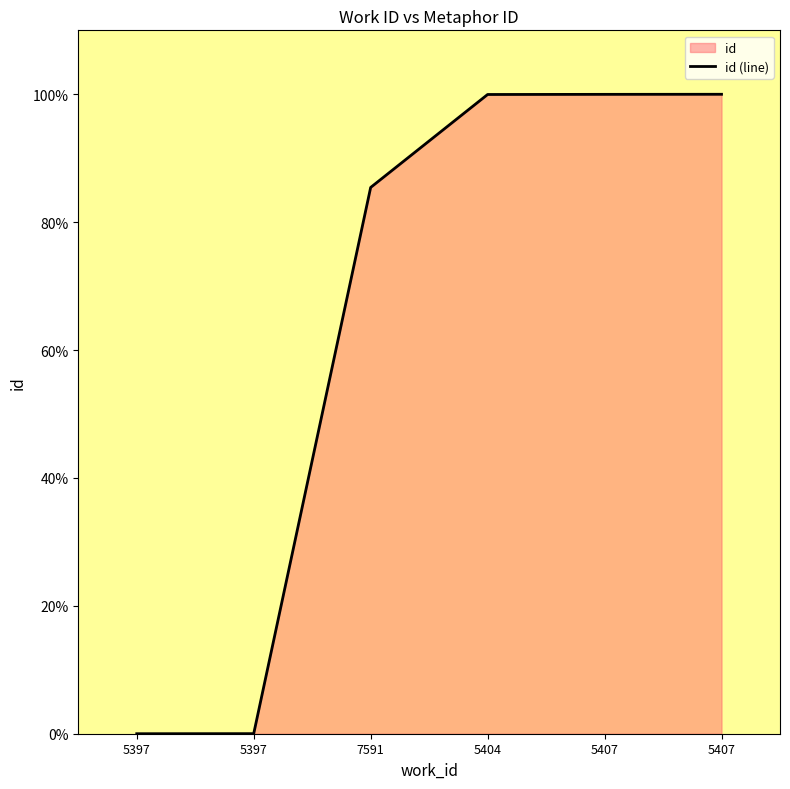

True or false: the data shows 0.0 at 5397.

True